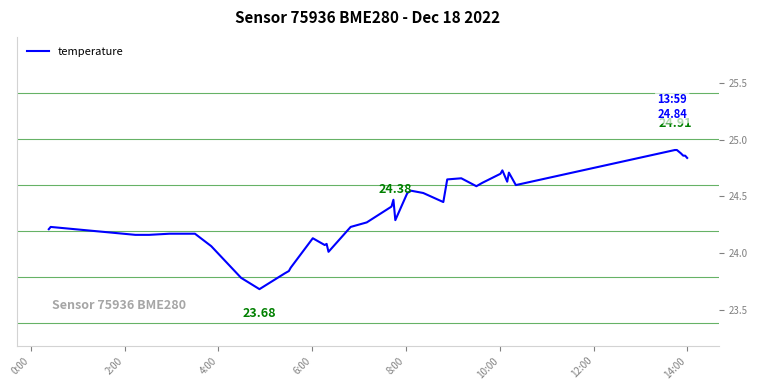

Count the number of categories in the chart.

40